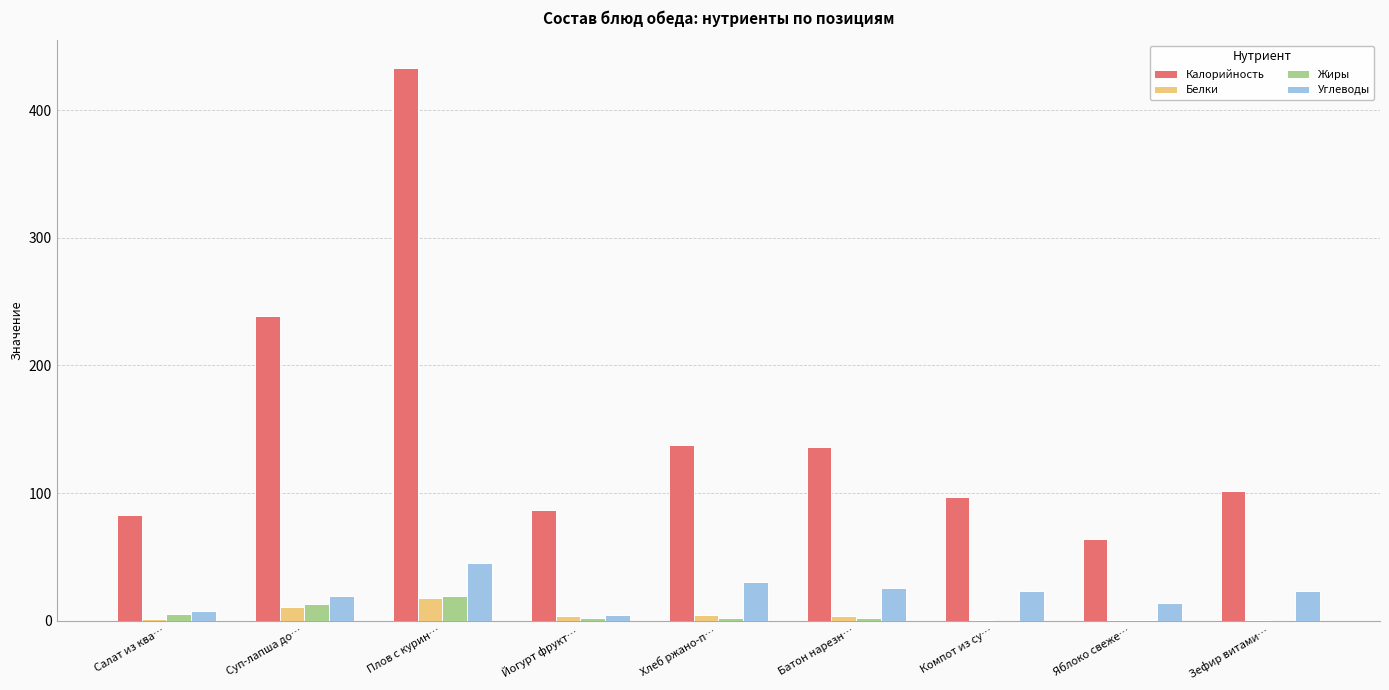

Which series has the largest total across all categories?

Калорийность